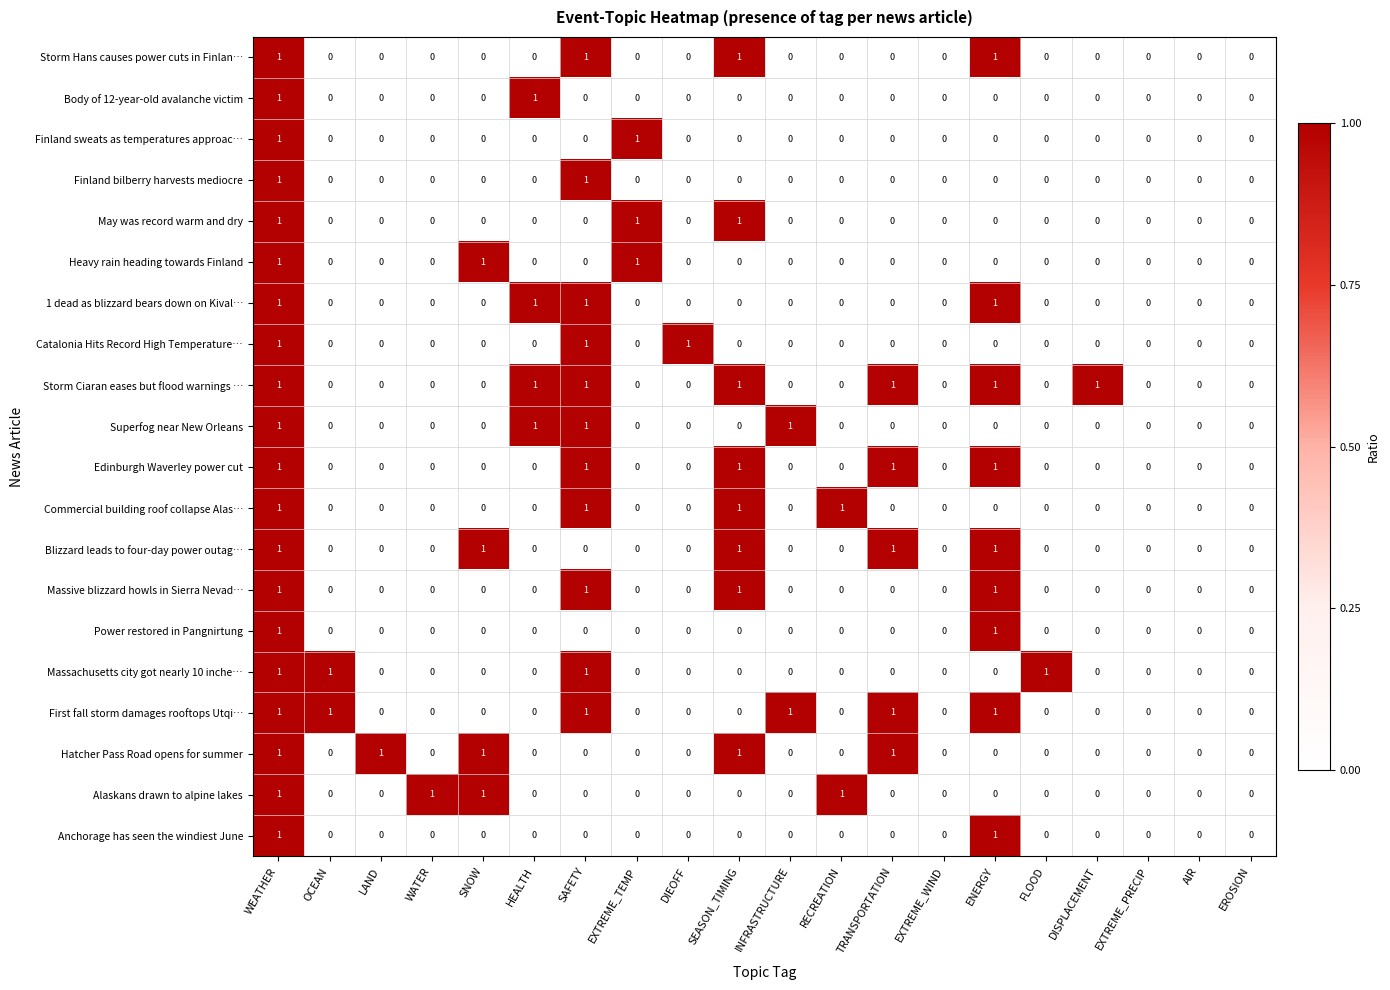

At which category is the sum across all series the highest?

WEATHER